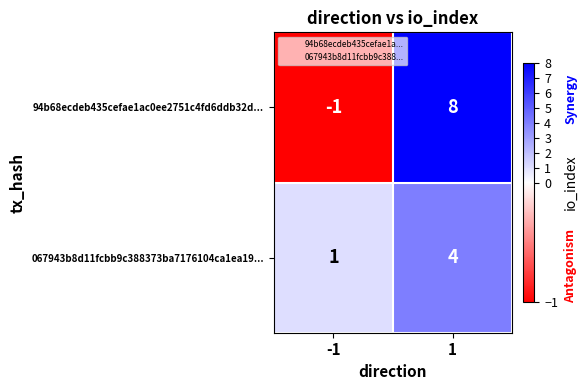

What is the sum of the 067943b8d11fcbb9c388373ba7176104ca1ea19... values at -1 and 1?

5